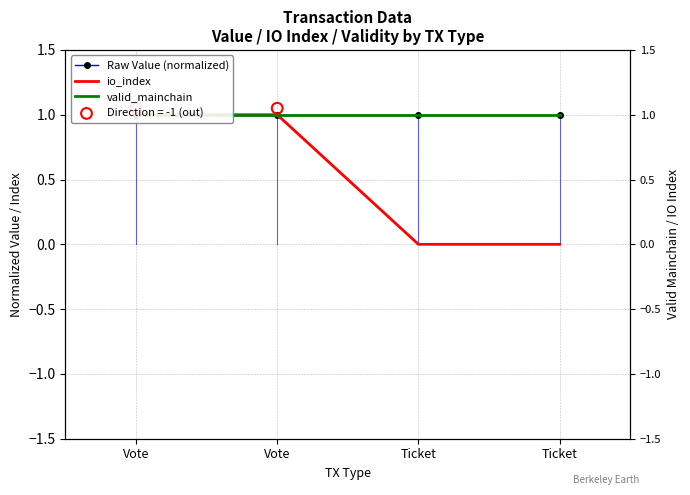

At how many categories does at least one series exceed 0?

4